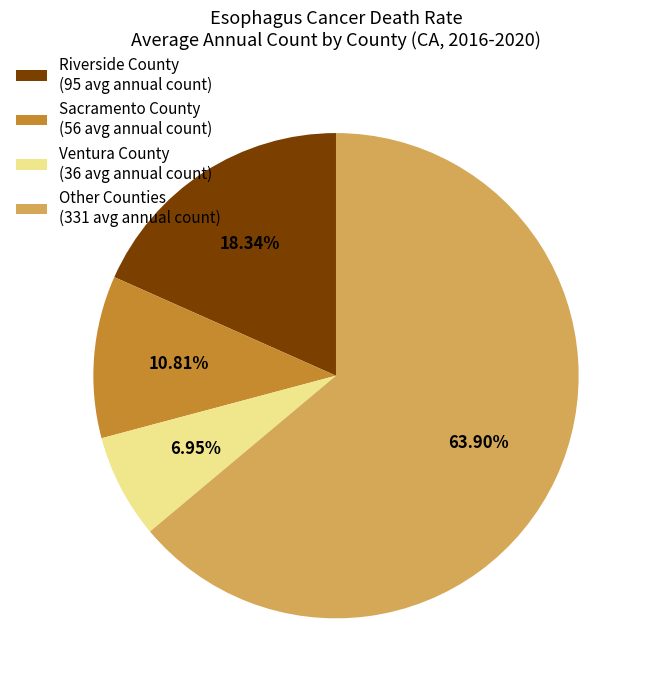

Is there any slice that represents more than half of the pie?

Yes